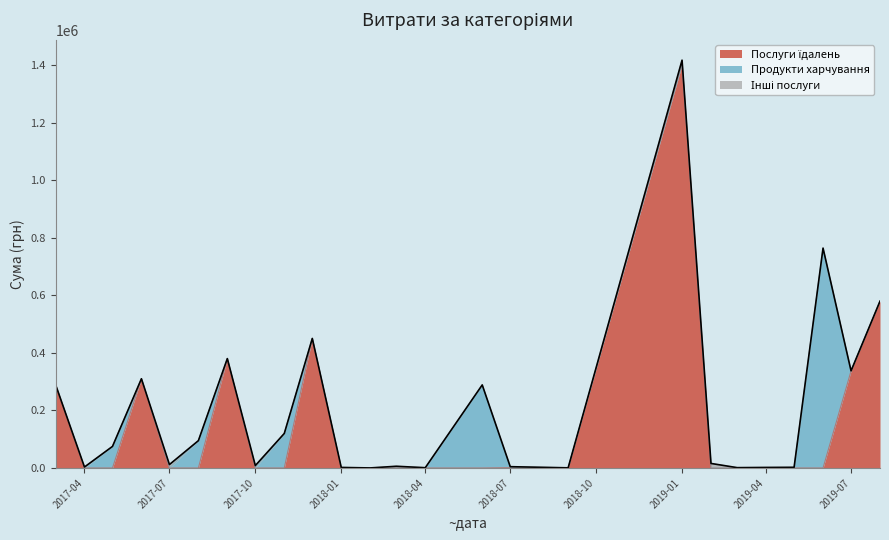

Which series has the largest total across all categories?

Послуги їдалень